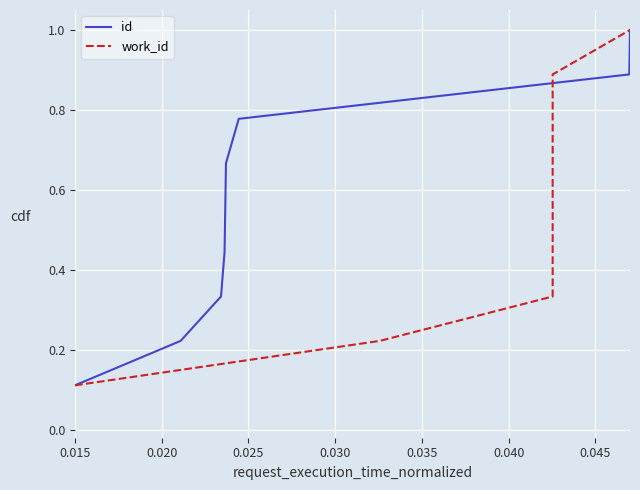

What is the label of the 1st point from the left?

0.015